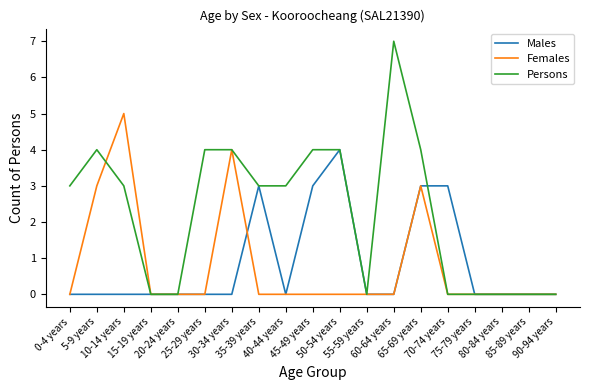

Which category has the highest value in the Females series?

10-14 years